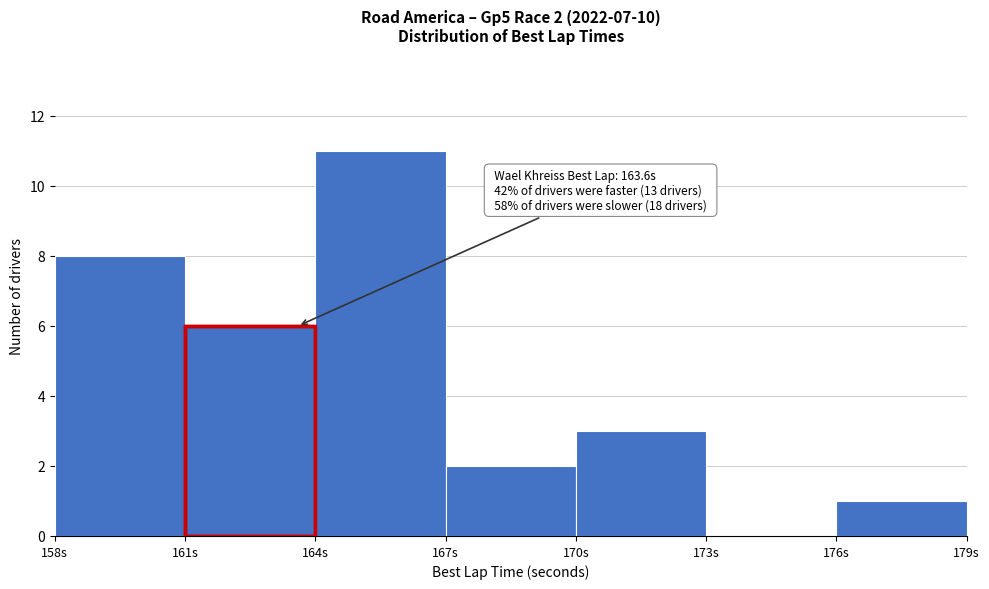

Over which range of the x-axis is the bar tallest?

164 to 167